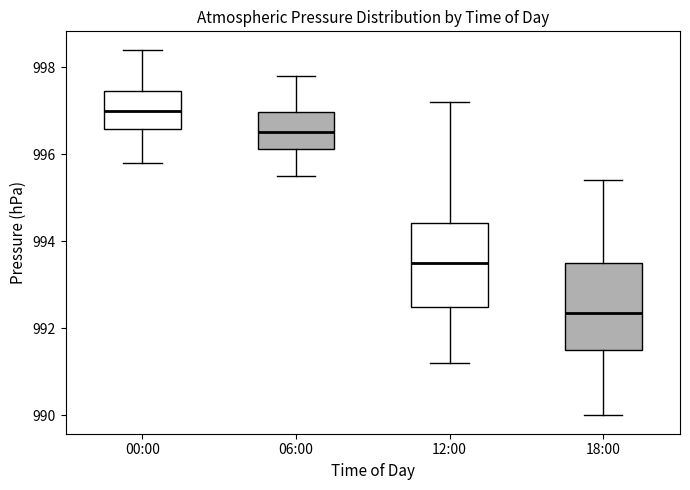

Where does the upper whisker of the box for 12:00 end on the y-axis? The values are not printed on the chart, so give them approximately, as read against the axis.

997.2